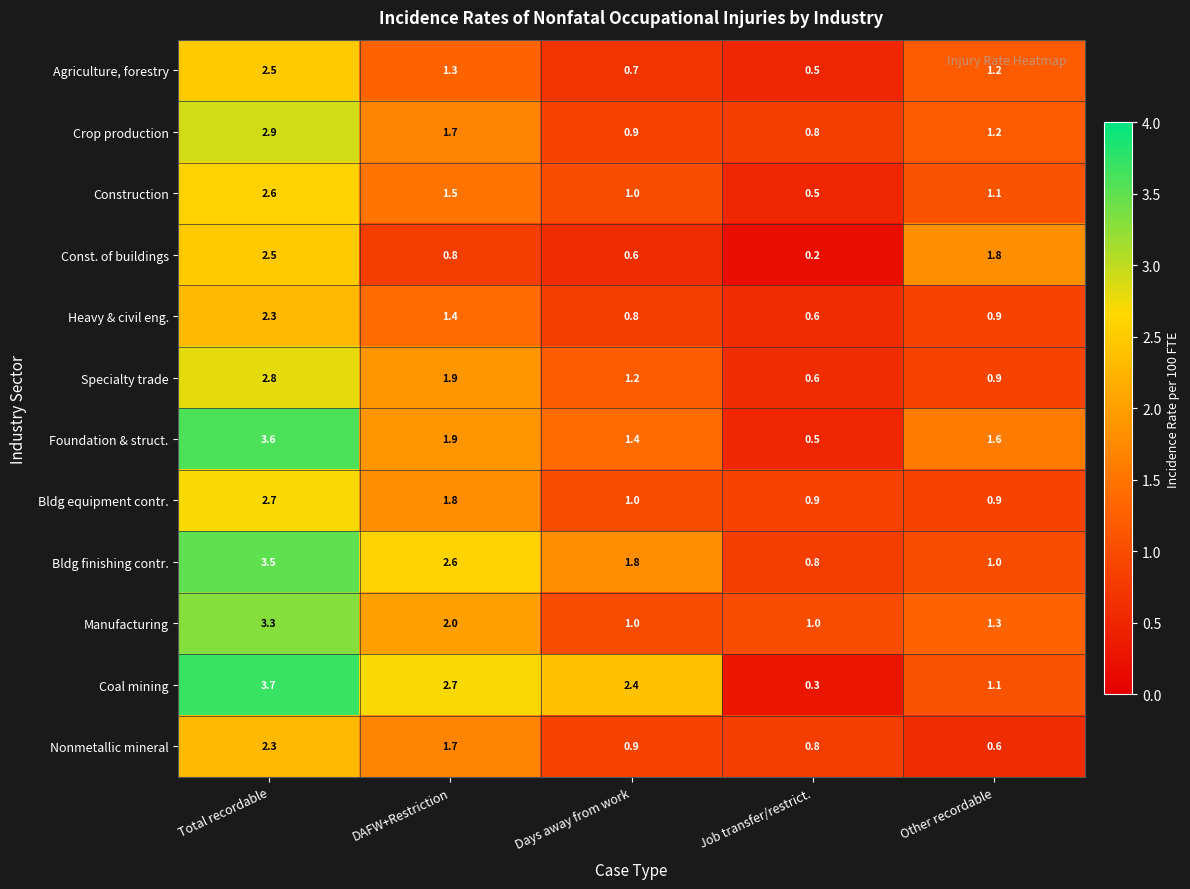

What is the greatest value displayed?

3.7